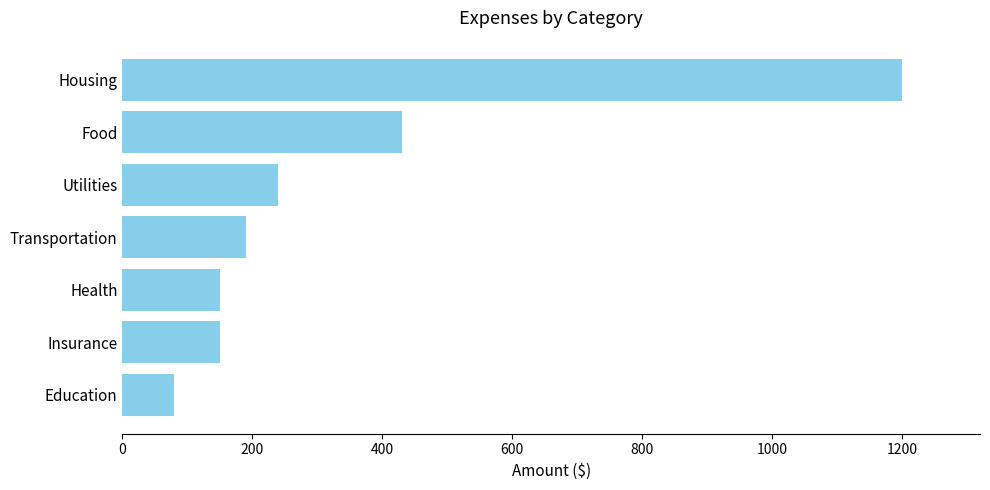

Is it true that the value at Insurance is 227?

False